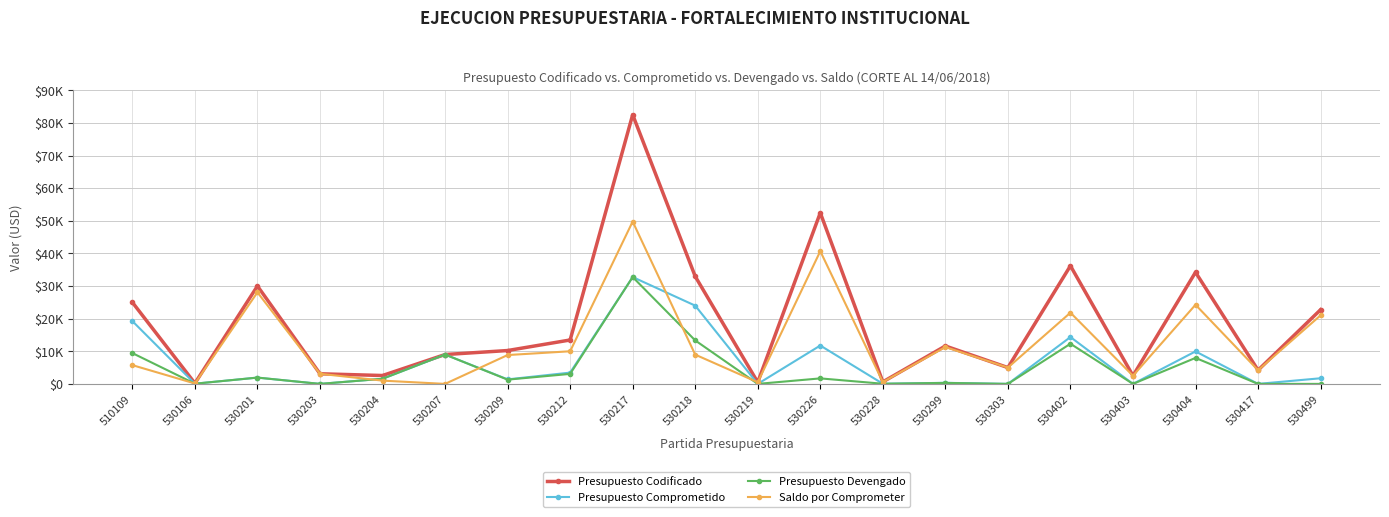

Which series has the largest total across all categories?

Presupuesto Codificado